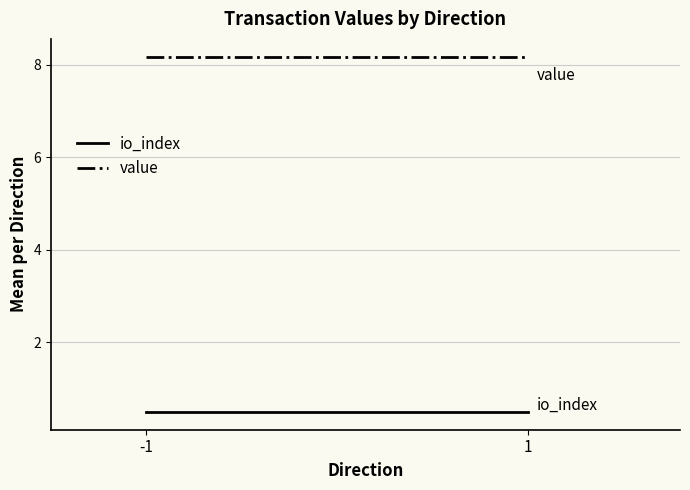

Is the value of value at 1 greater than the value of io_index at 1?

Yes